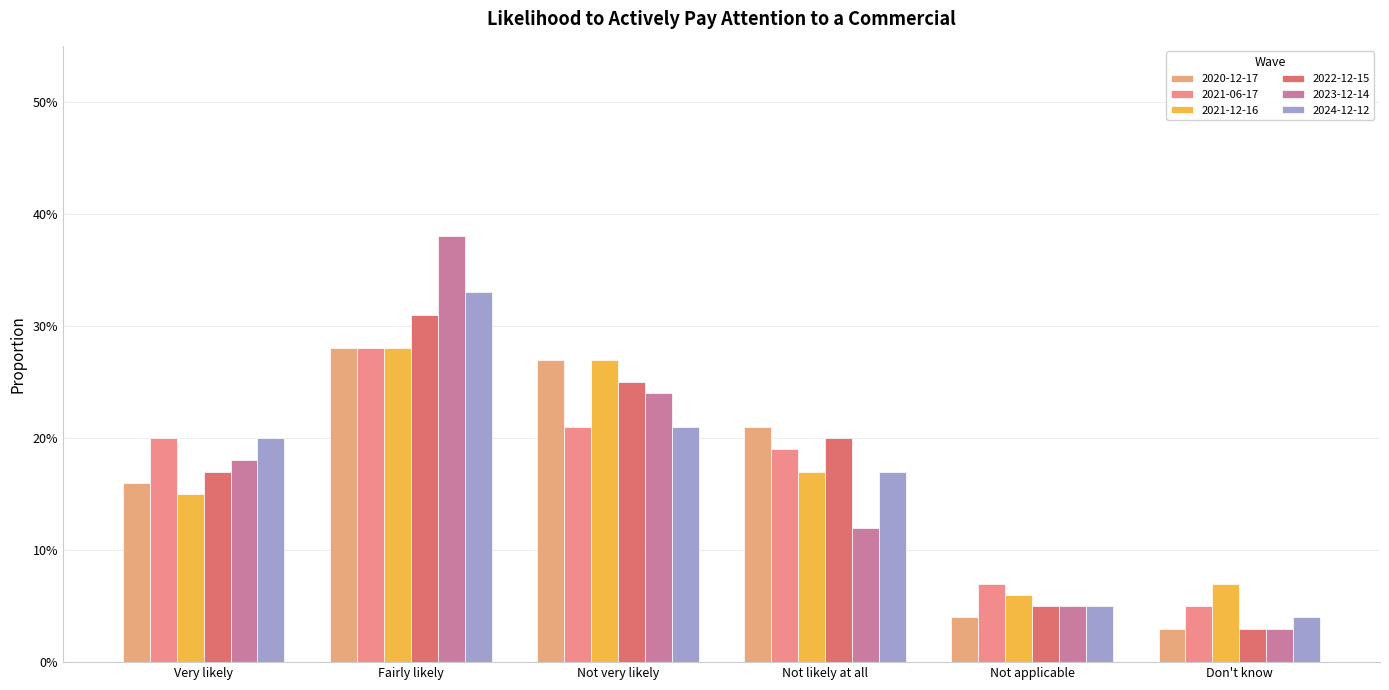

Are the bars grouped side by side (vs. stacked)?

Yes